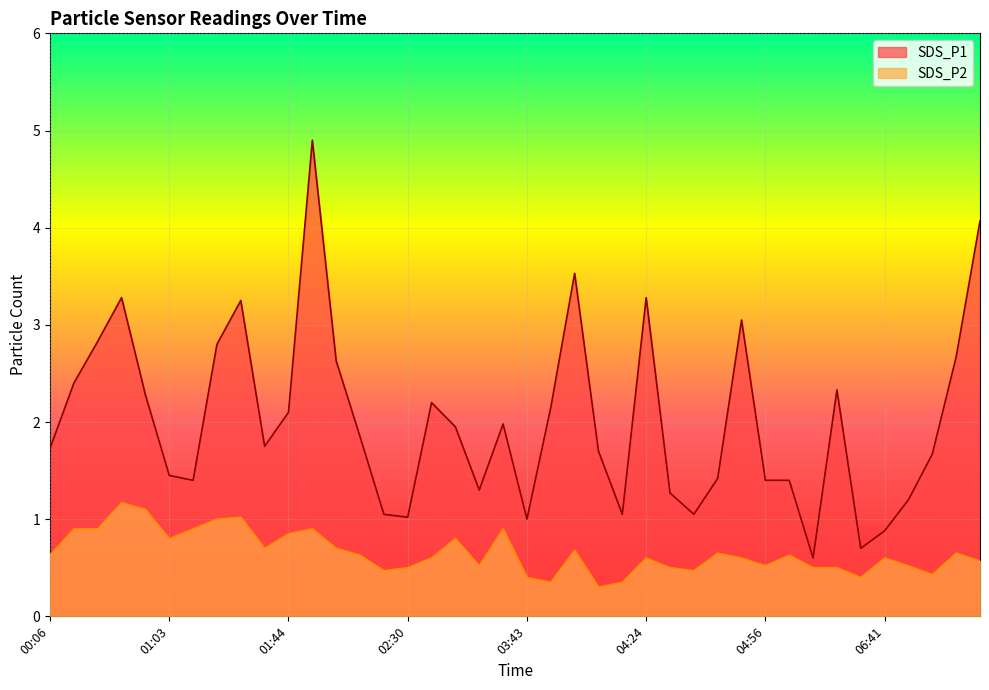

What is the label of the 27th point from the right?

02:08